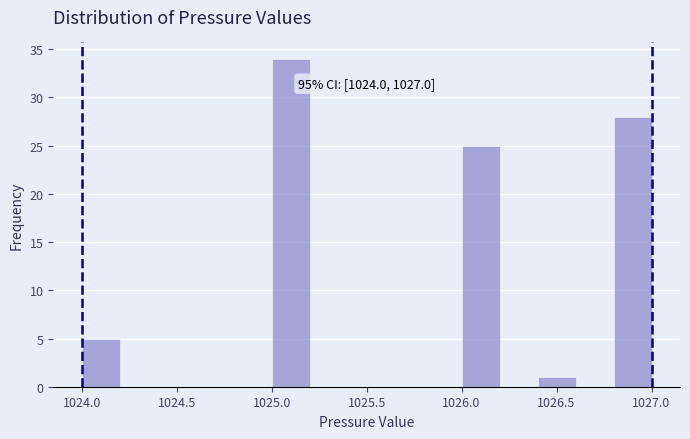

Which range on the x-axis has the tallest bar?

1025.0 to 1025.2